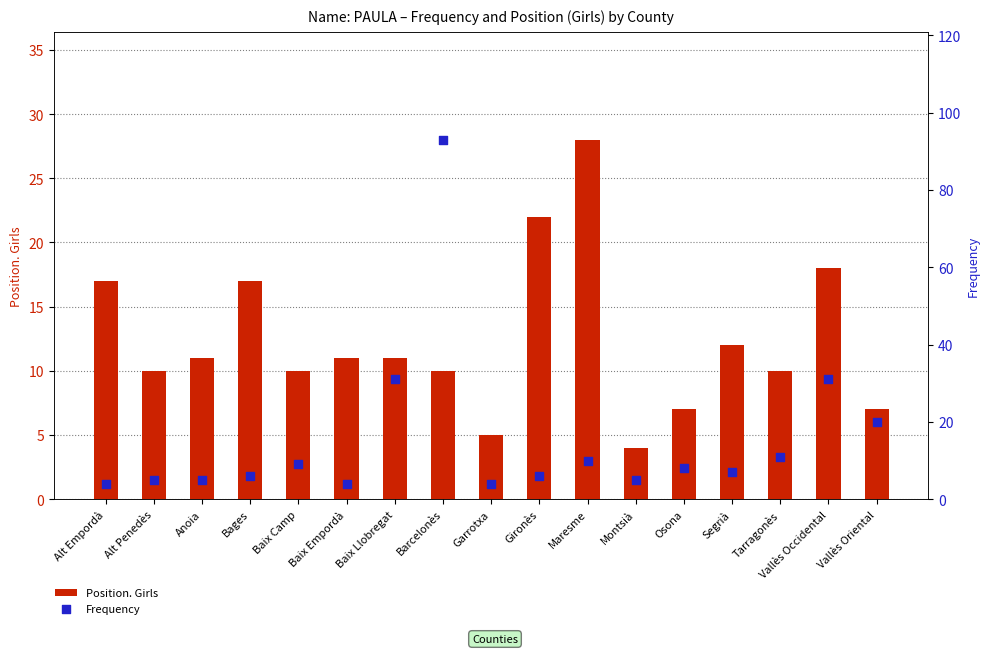

Is the value of Frequency at Osona greater than the value of Position. Girls at Baix Empordà?

No